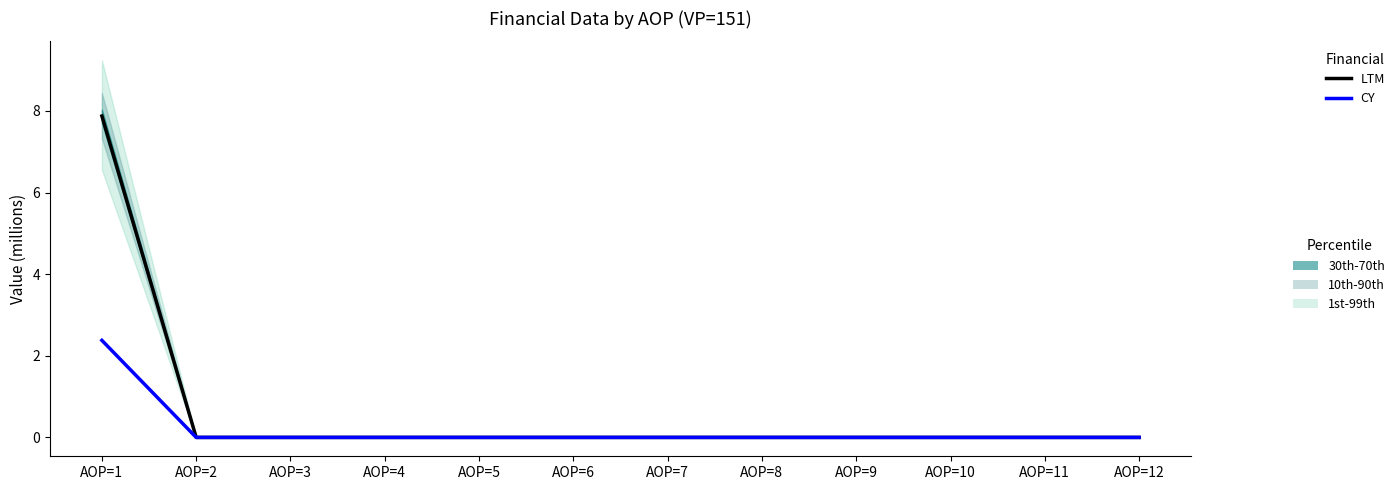

Reading left to right, extract all data points from this chart.

LTM: 7.9	0.0	0.0	0.0	0.0	0.0	0.0	0.0	0.0	0.0	0.0	0.0
CY: 2.4	0.0	0.0	0.0	0.0	0.0	0.0	0.0	0.0	0.0	0.0	0.0